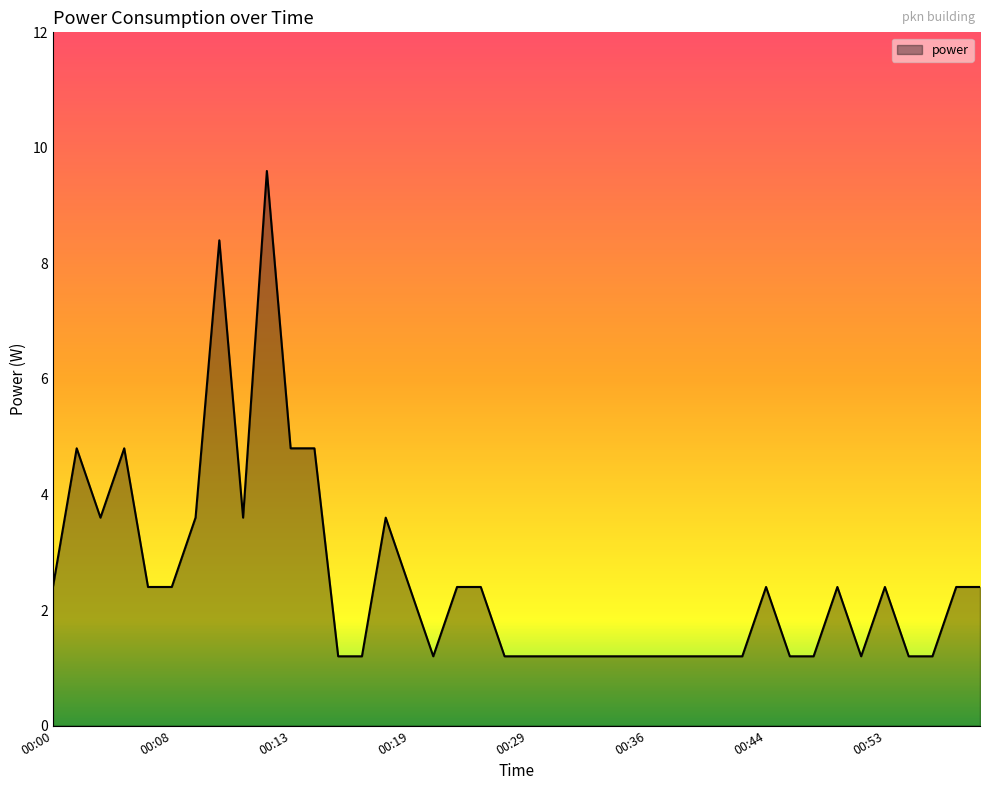

Count the number of categories in the chart.

40